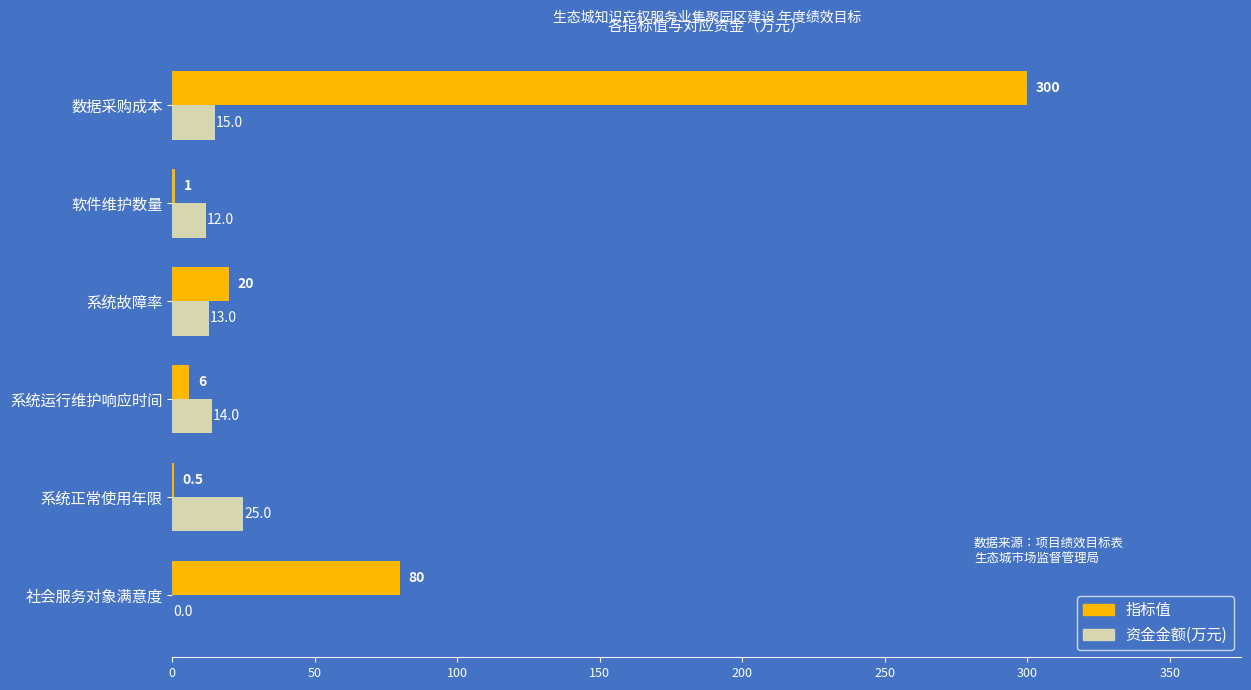

What is the highest value of the 指标值 series?

300.0